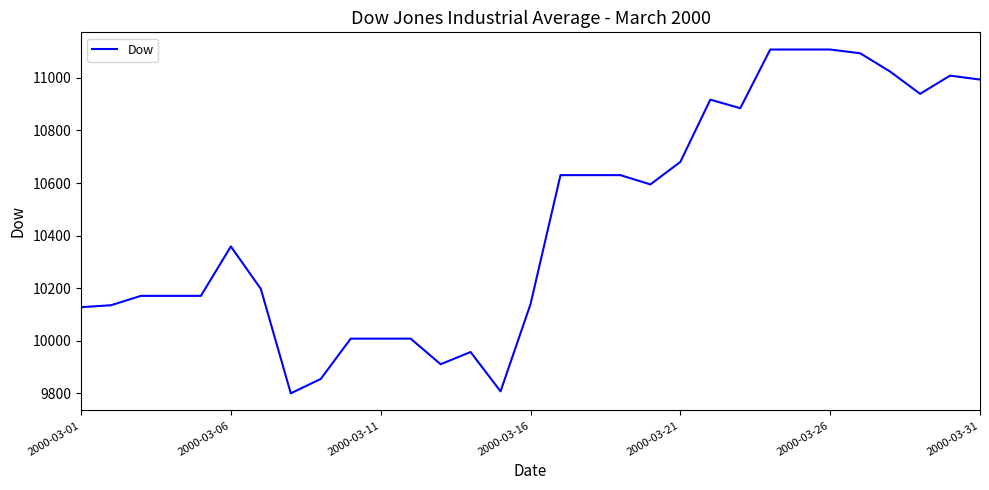

What is the greatest value displayed?

11107.5